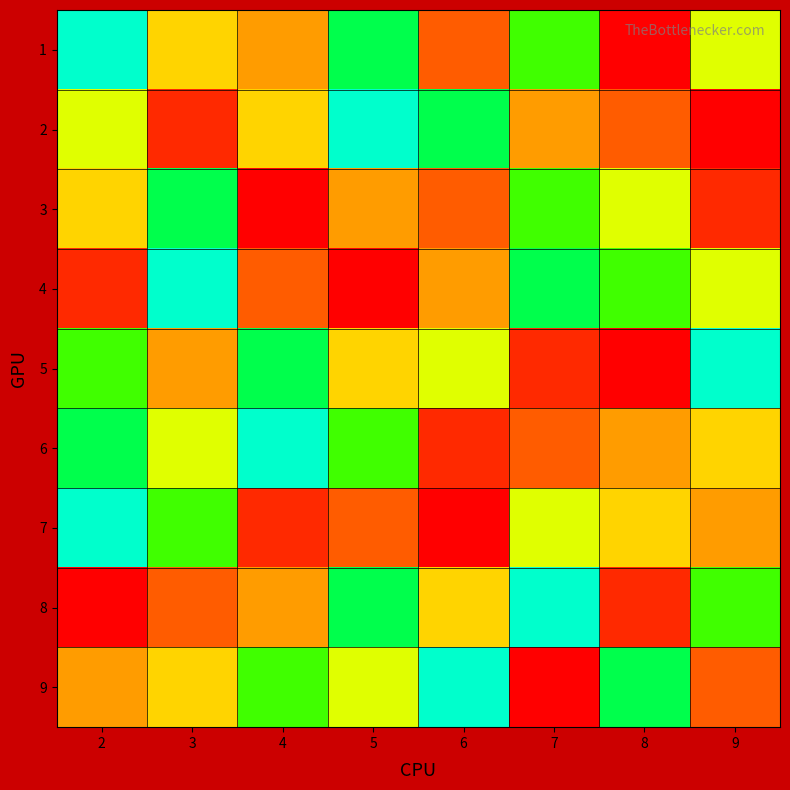

Reading left to right, transcribe all the data shown in this chart.

1: 2=1	3=5	4=6	5=2	6=7	7=3	8=9	9=4
2: 2=4	3=8	4=5	5=1	6=2	7=6	8=7	9=9
3: 2=5	3=2	4=9	5=6	6=7	7=3	8=4	9=8
4: 2=8	3=1	4=7	5=9	6=6	7=2	8=3	9=4
5: 2=3	3=6	4=2	5=5	6=4	7=8	8=9	9=1
6: 2=2	3=4	4=1	5=3	6=8	7=7	8=6	9=5
7: 2=1	3=3	4=8	5=7	6=9	7=4	8=5	9=6
8: 2=9	3=7	4=6	5=2	6=5	7=1	8=8	9=3
9: 2=6	3=5	4=3	5=4	6=1	7=9	8=2	9=7